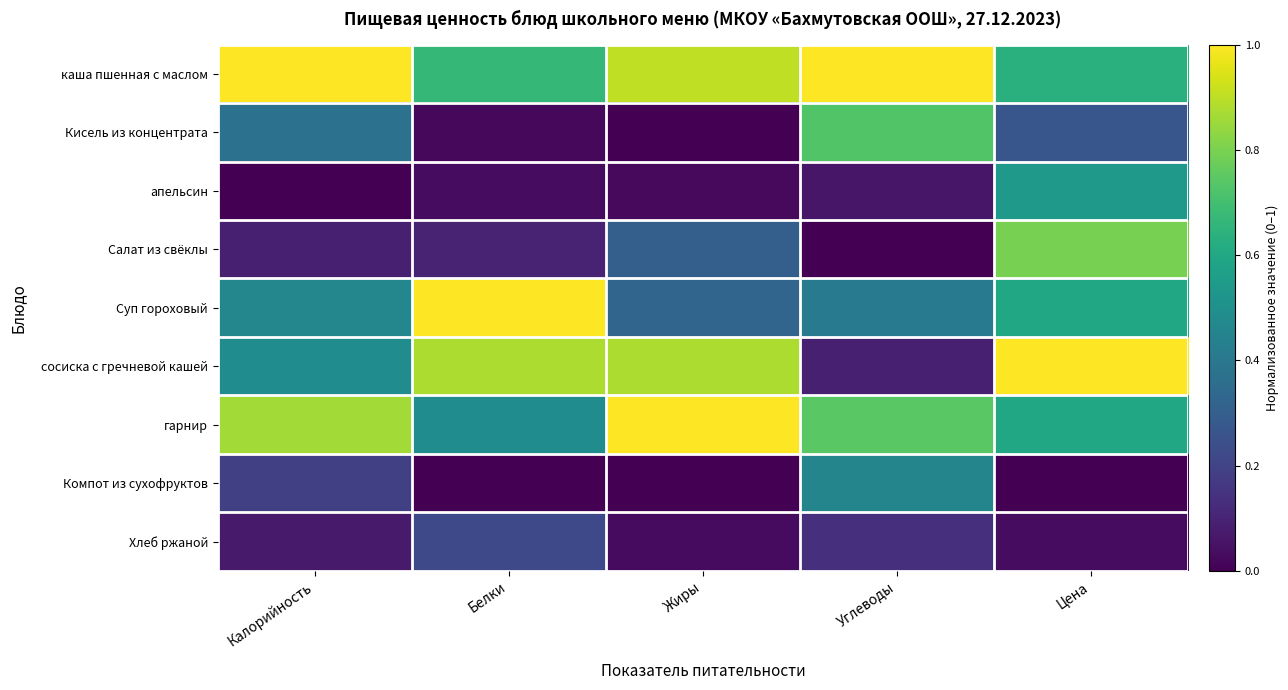

Which series has the widest spread of values?

сосиска с гречневой кашей